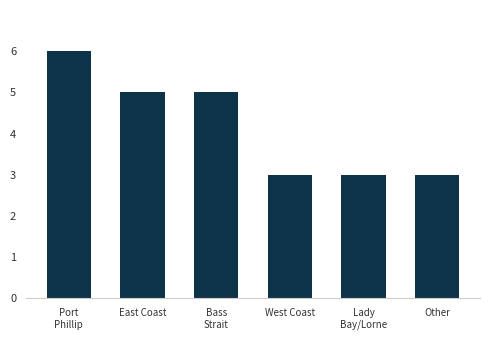

The value at Other is 1. True or false?

False